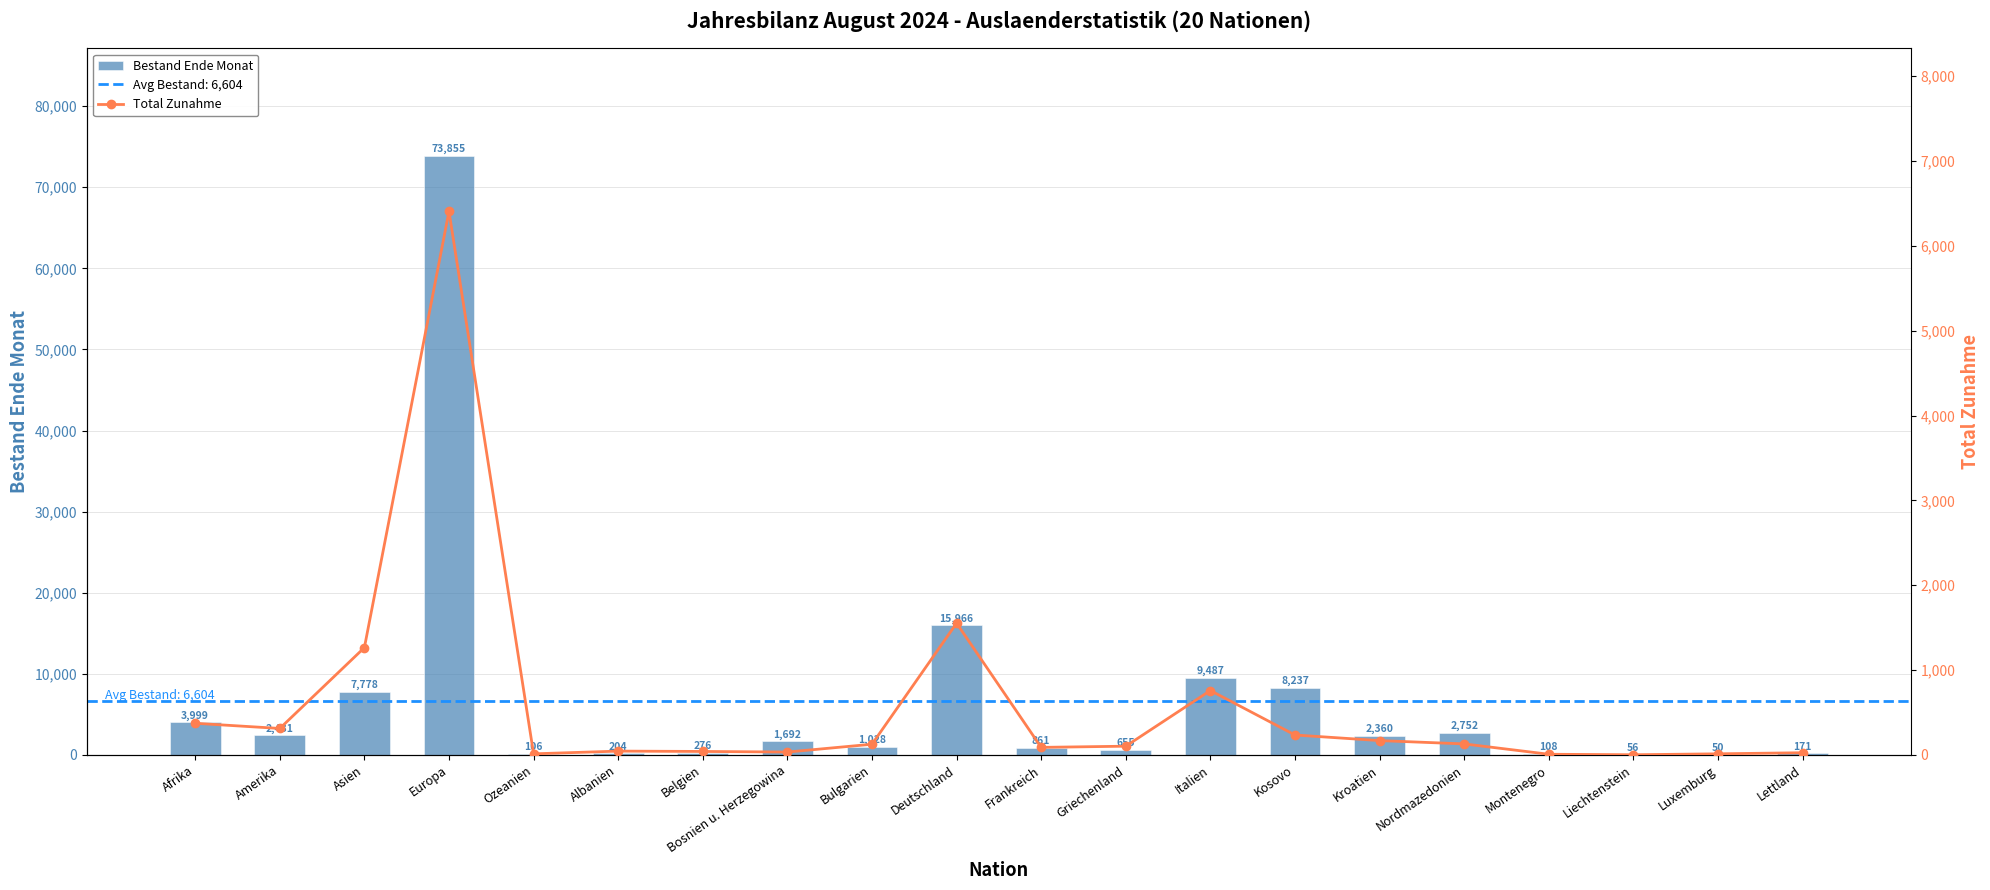

List the series in order of their overall mean, lowest first.

Total Zunahme, Bestand Ende Monat